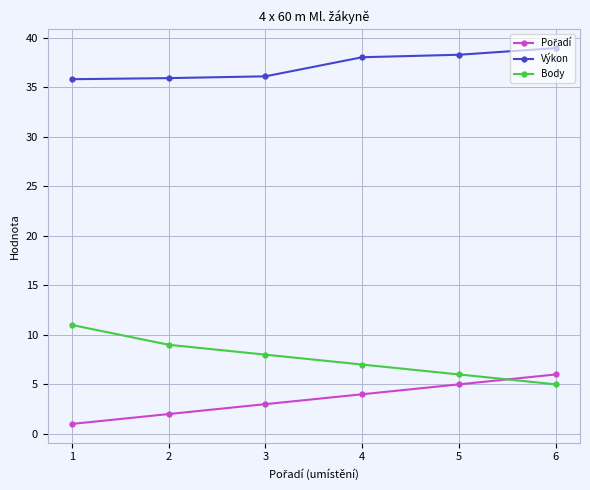

True or false: Body and Výkon cross at least once.

False